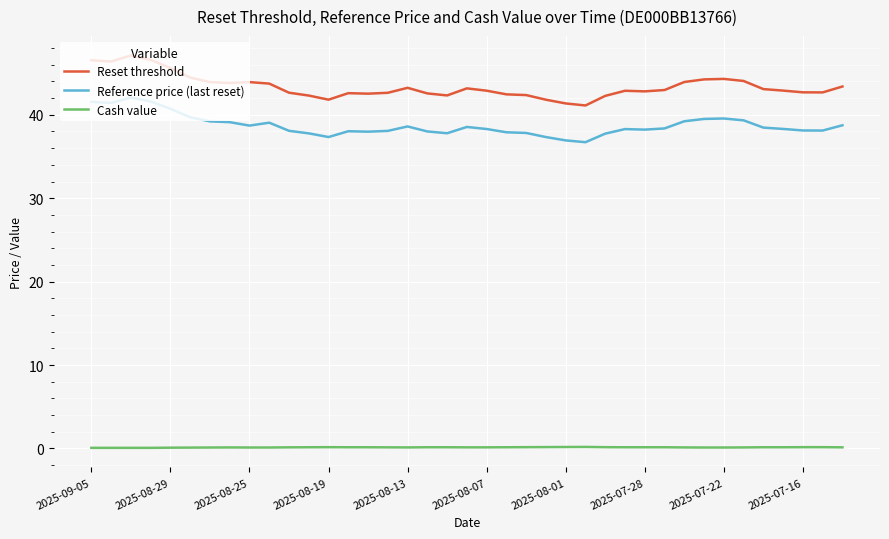

List the series in order of their peak value, lowest first.

Cash value, Reference price (last reset), Reset threshold